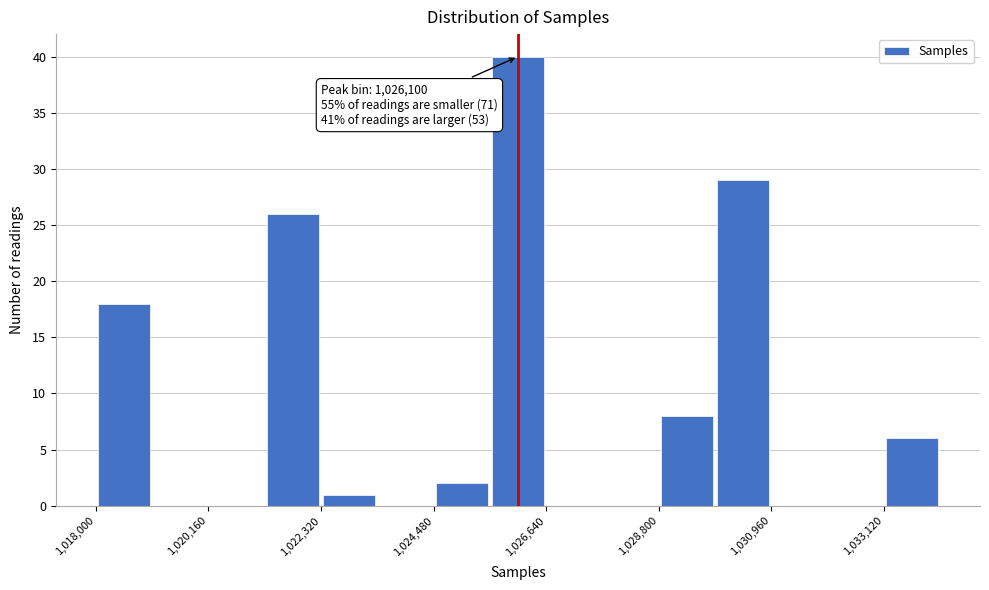

Read against the x-axis, roughly where is the centre of the tallest bar?

1026000